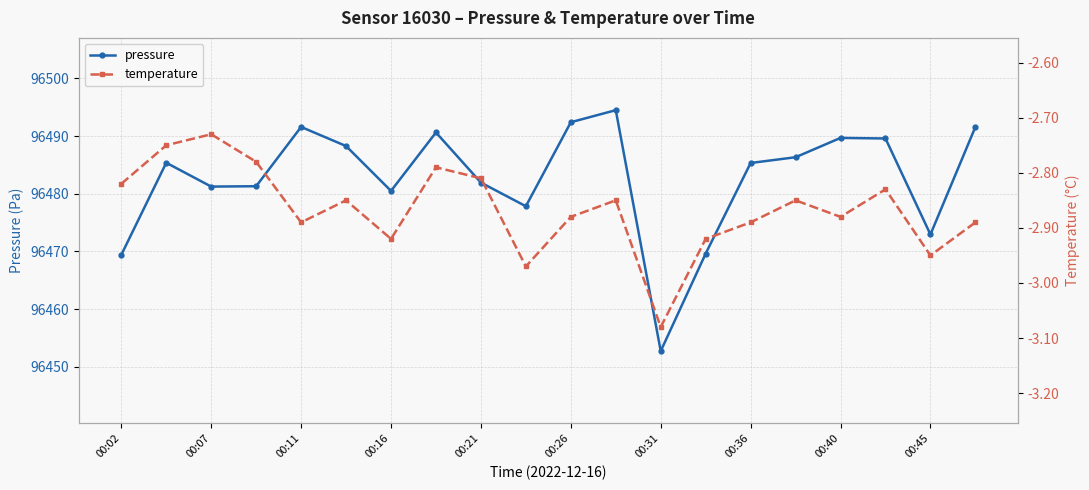

Count the number of data series in this chart.

2